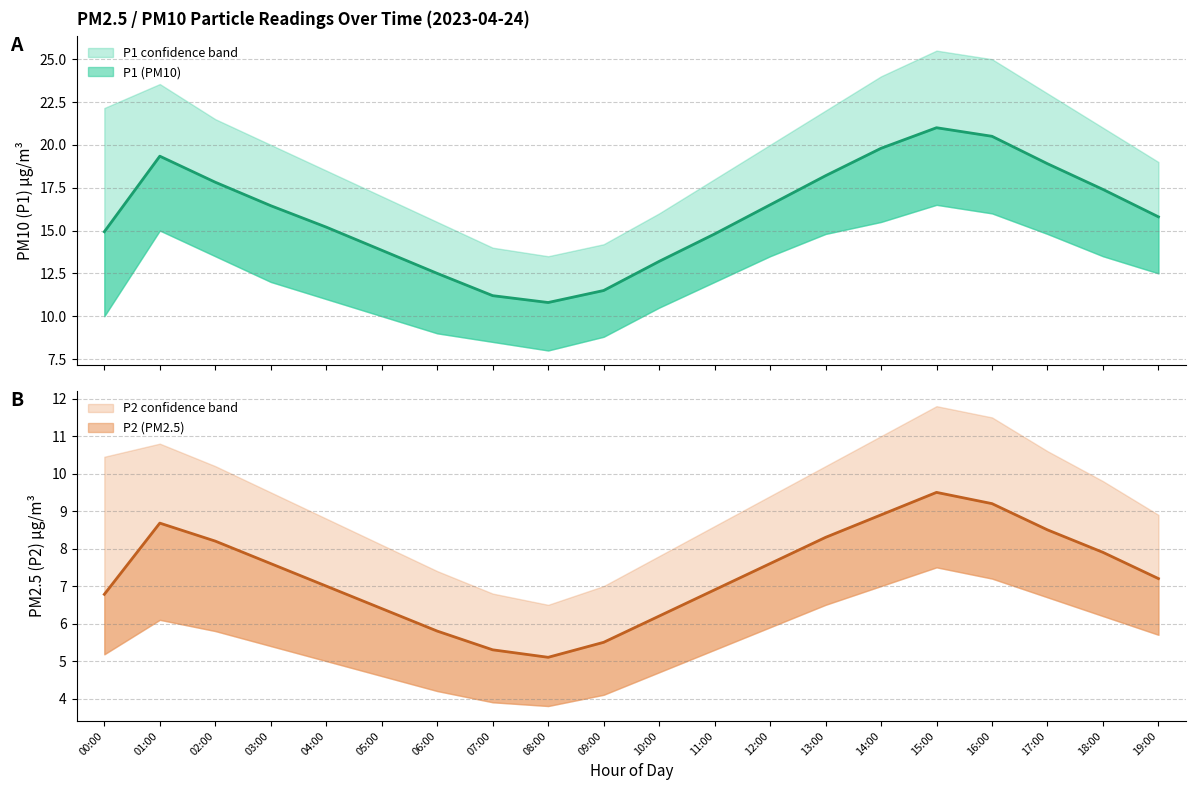

What is the difference between the highest and lowest values at 13:00?

15.5